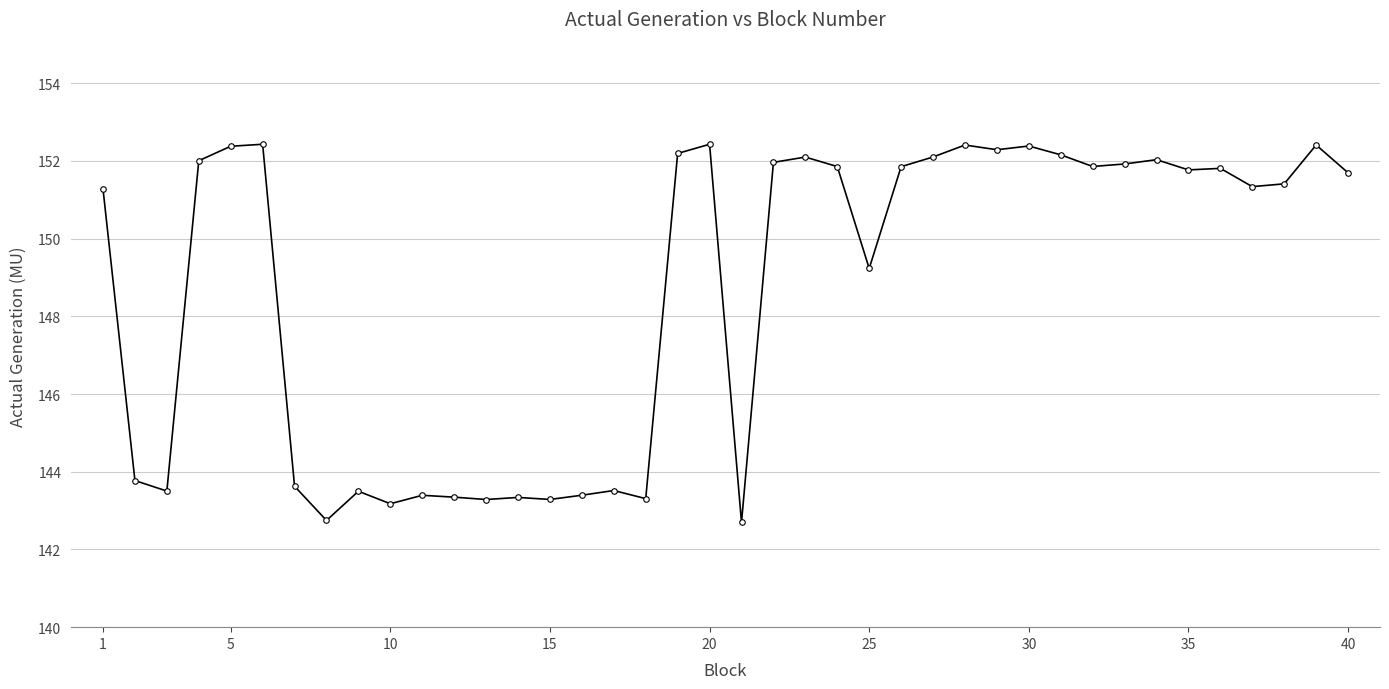

What is the difference between the maximum and minimum values?

9.7